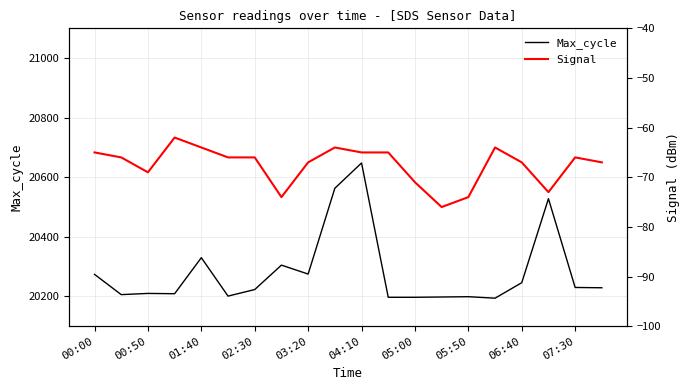

At which label is Max_cycle closest to 20421?

01:40